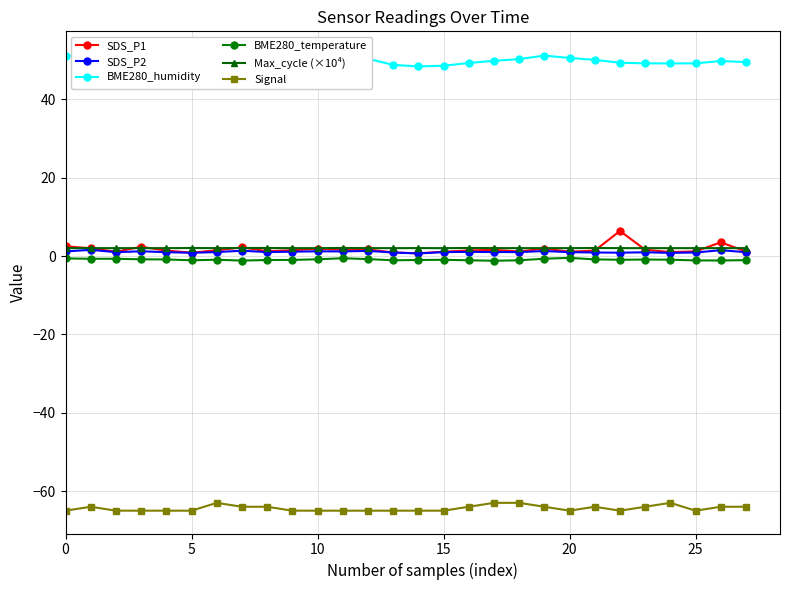

At how many categories does at least one series exceed 20?

28